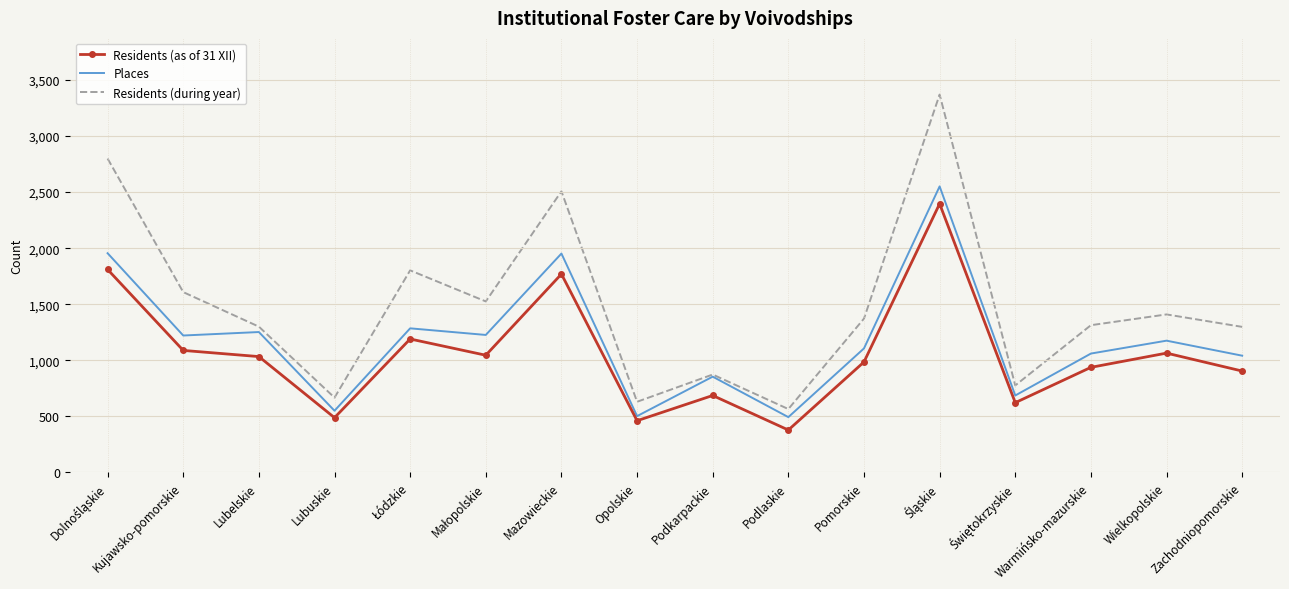

What is the difference between the highest and lowest values at Pomorskie?

387